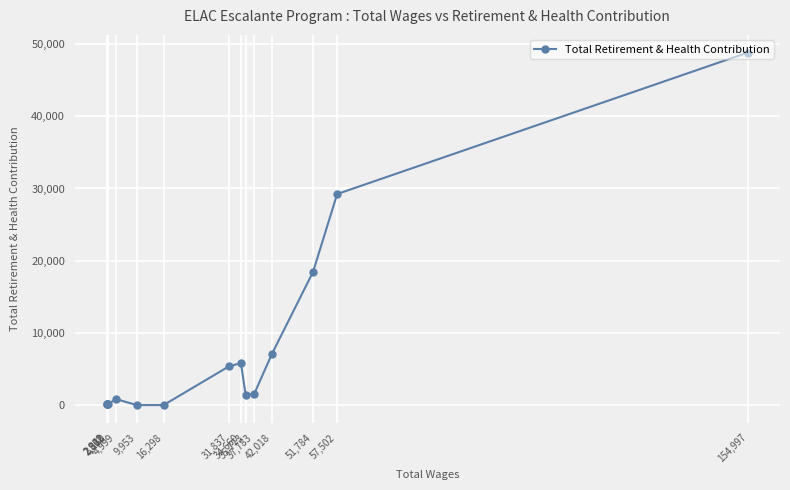

At which category does the chart reach its minimum across all series?

16,298